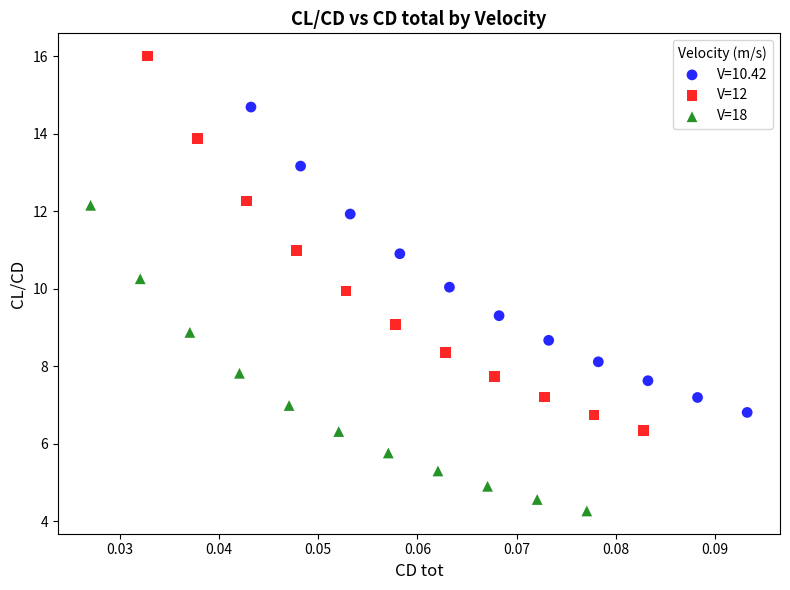

Which series contains the highest Y value?

V=12